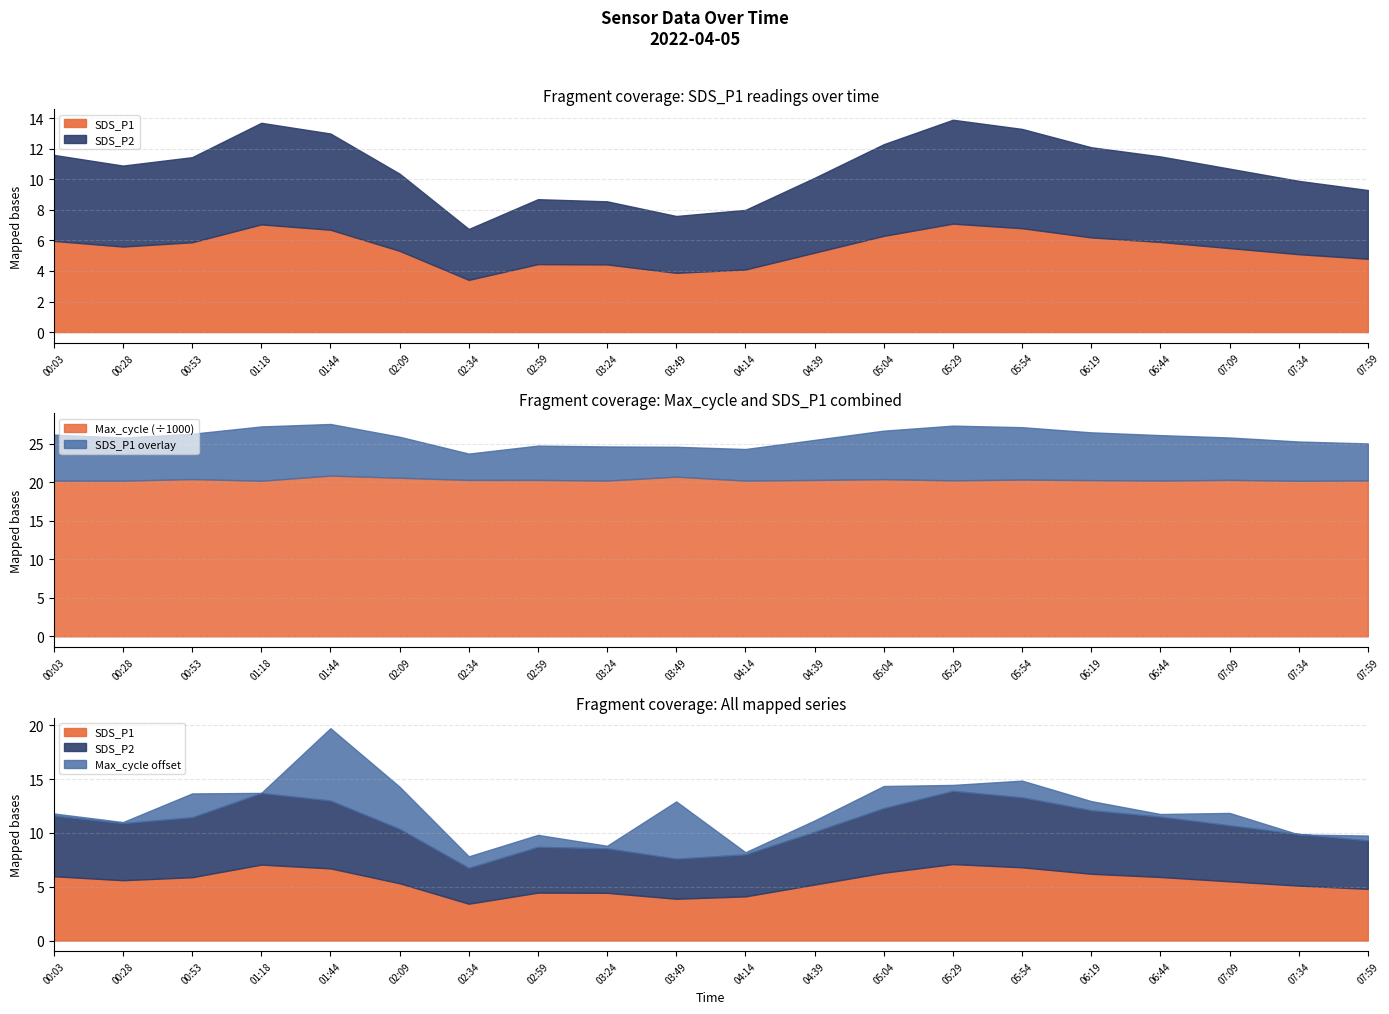

Which has a higher value, 07:59 or 00:53?

00:53